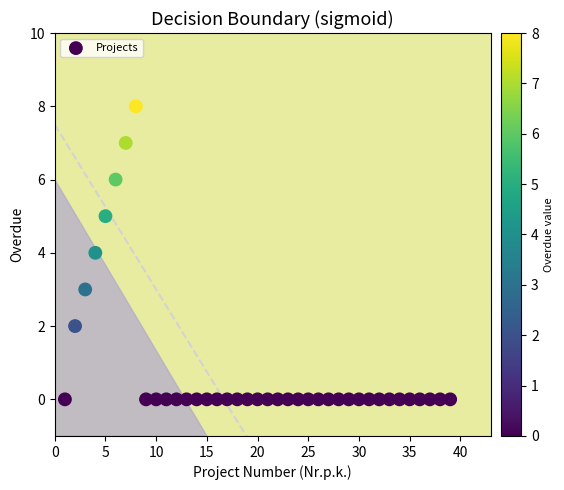

What is the range of Y values (max minus min)?

8